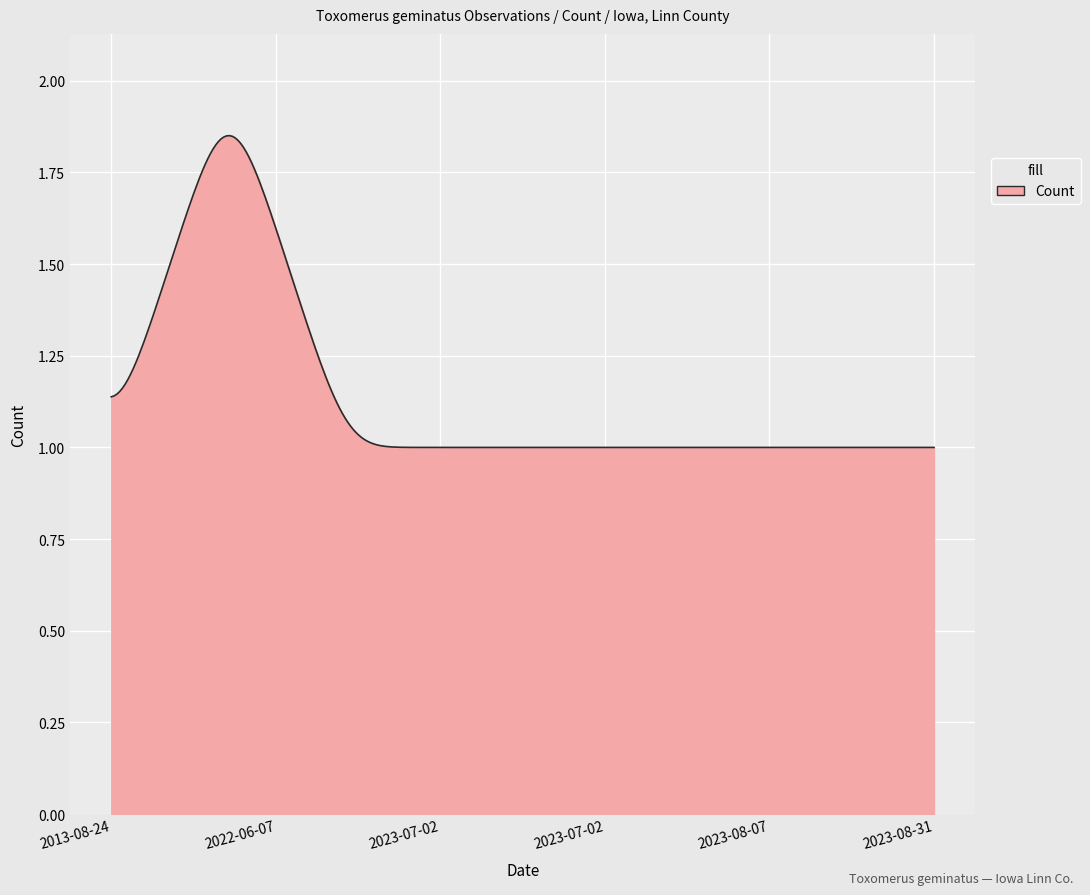

What is the difference between the maximum and minimum values?

0.9